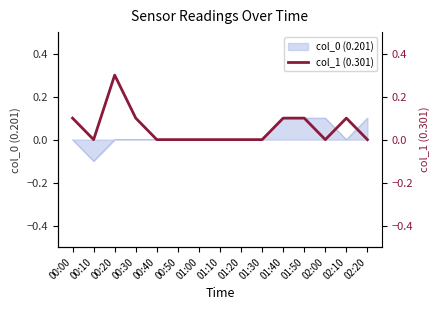

Reading left to right, extract all data points from this chart.

0.1	-0.0	0.3	0.1	0.0	-0.0	0.0	0.0	0.0	0.0	0.1	0.1	0.0	0.1	-0.0